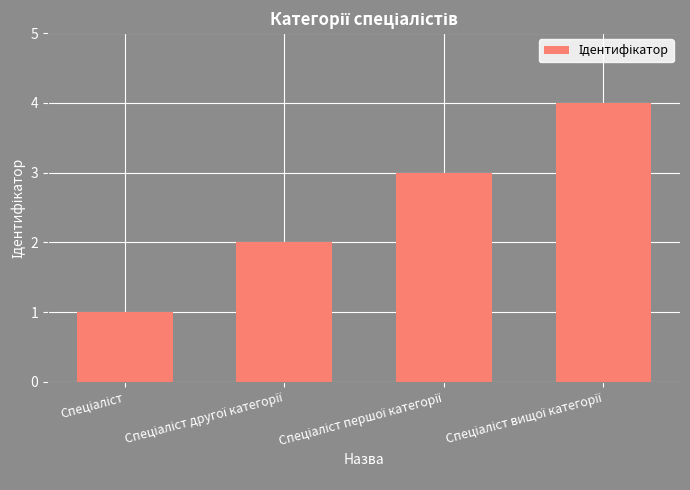

What is the difference between the maximum and minimum values?

3